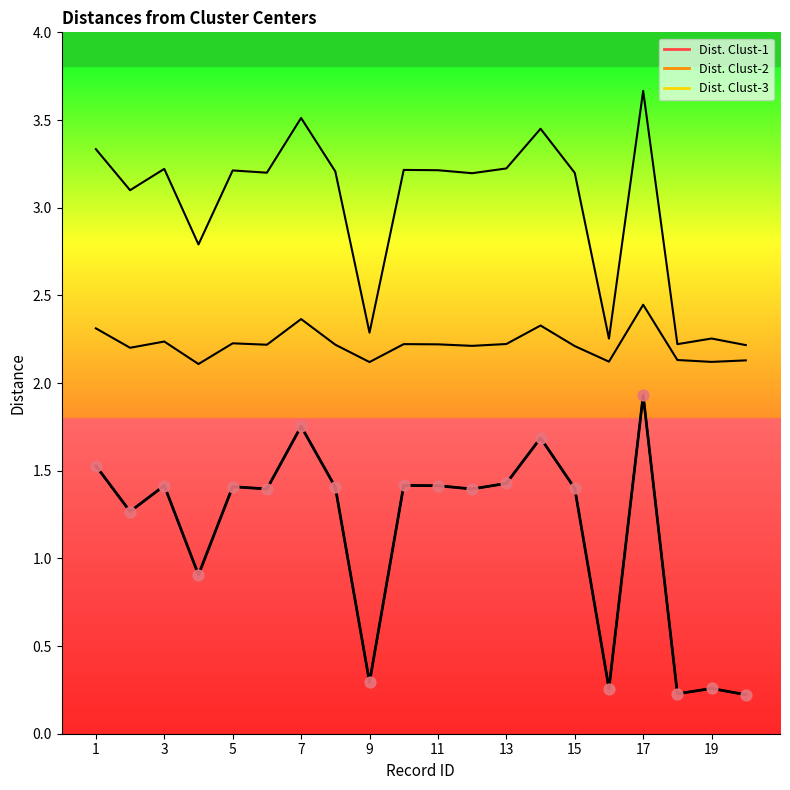

What are all the series names shown in the legend?

Dist. Clust-1, Dist. Clust-2, Dist. Clust-3